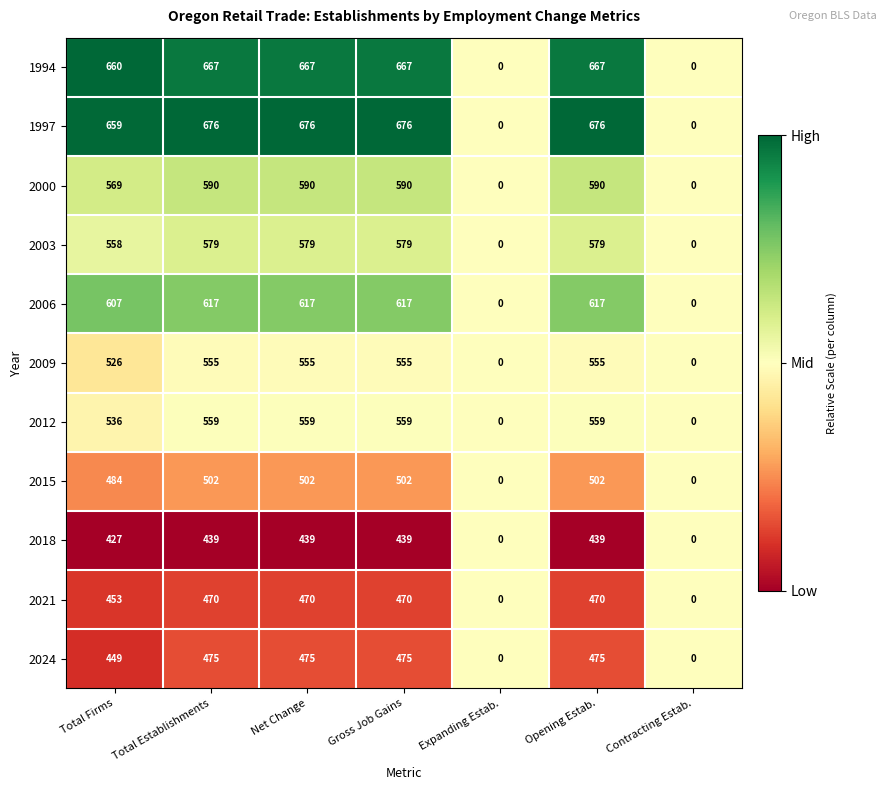

Is the value of 2024 at Net Change greater than the value of 2009 at Gross Job Gains?

No